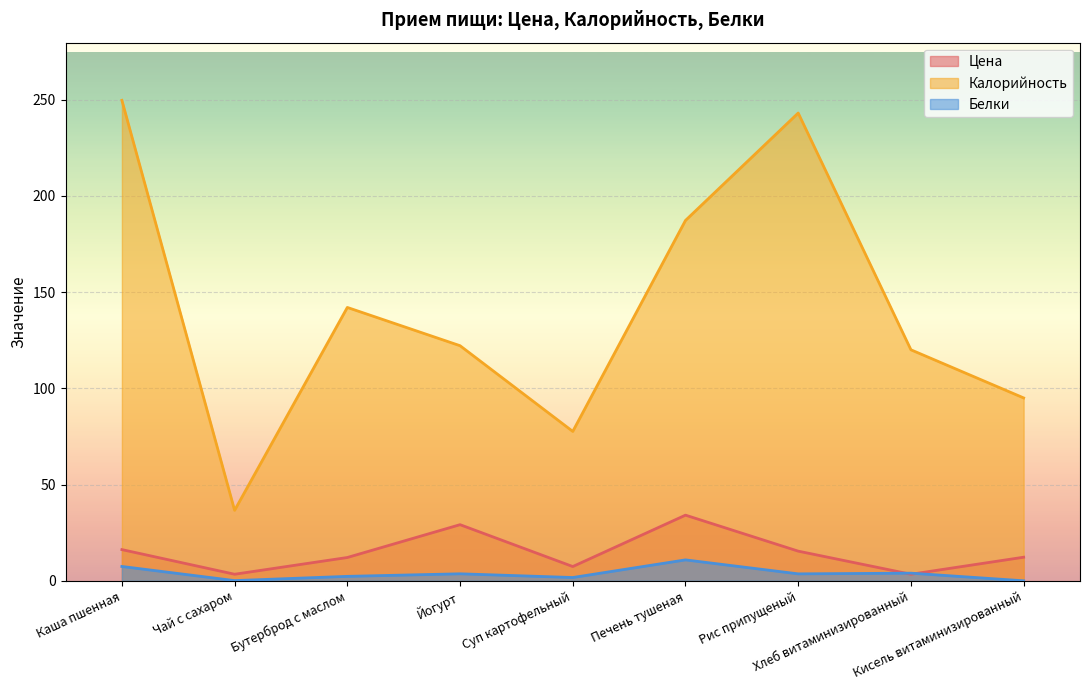

At how many categories does at least one series exceed 97?

6